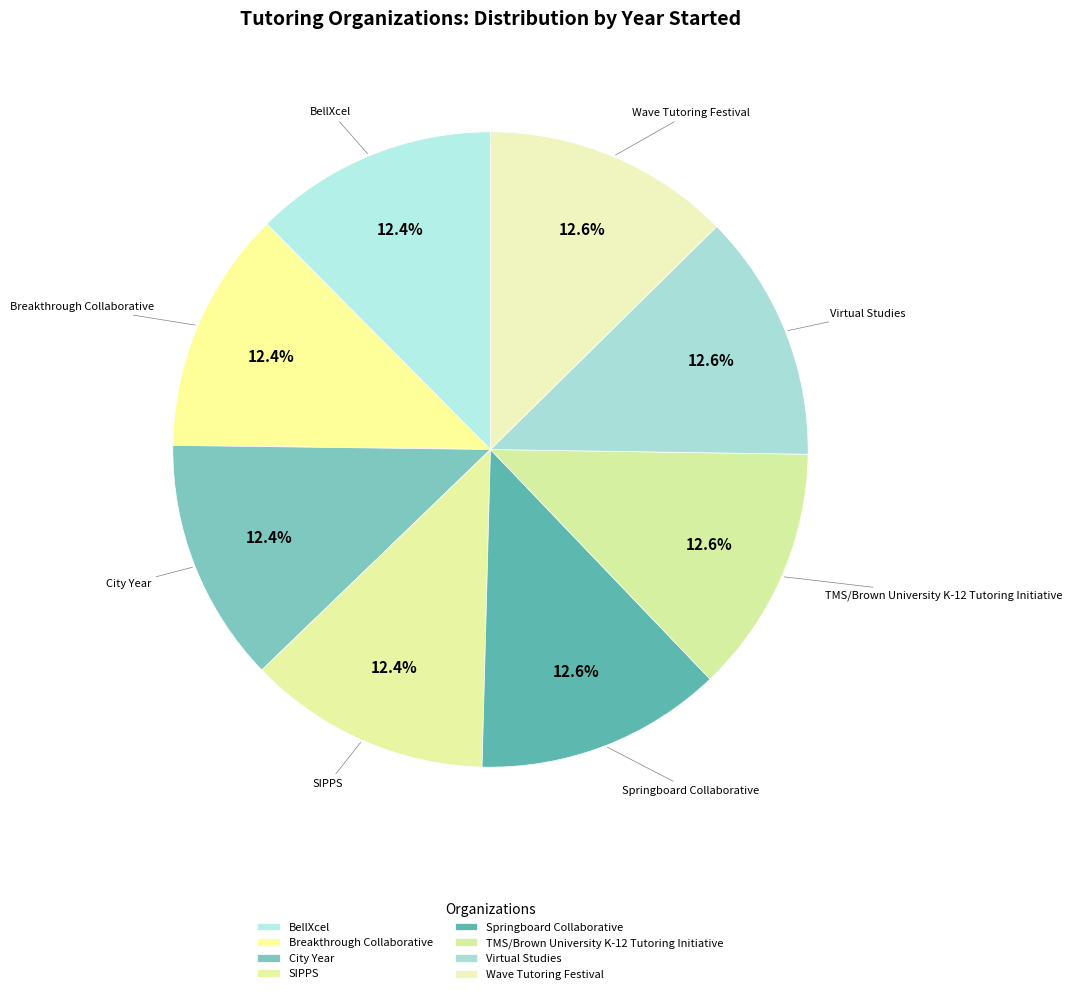

To the nearest percent, what percentage of the pie is TMS/Brown University K-12 Tutoring Initiative?

13%